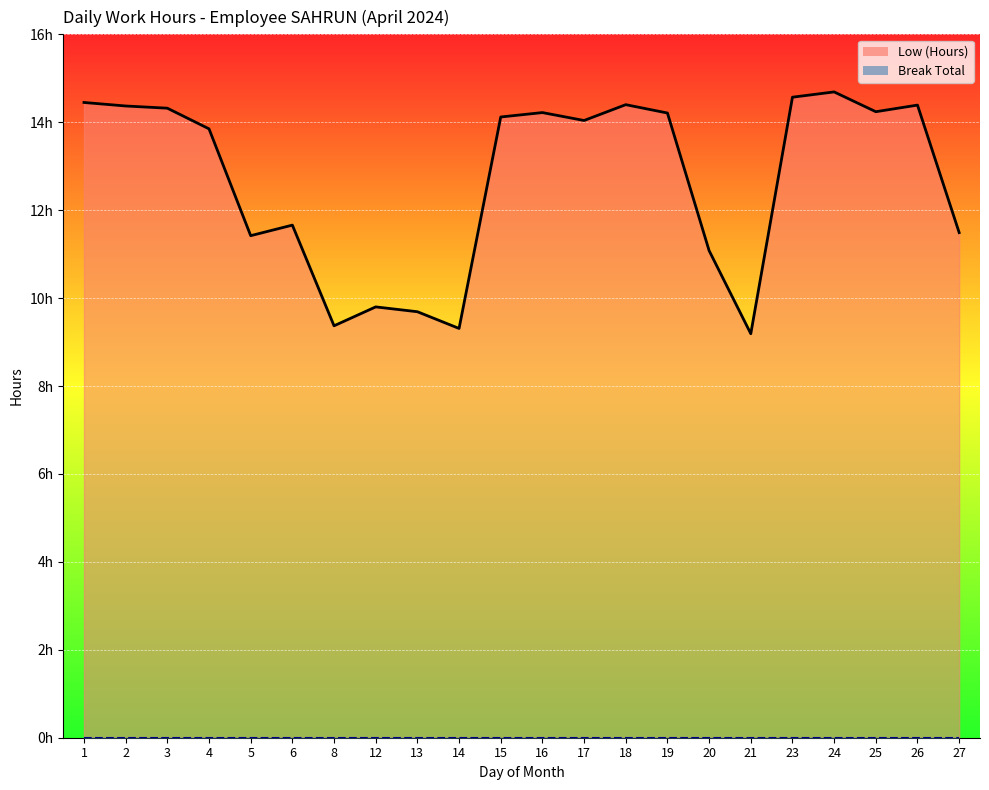

At which category does the data reach its first local peak?

6